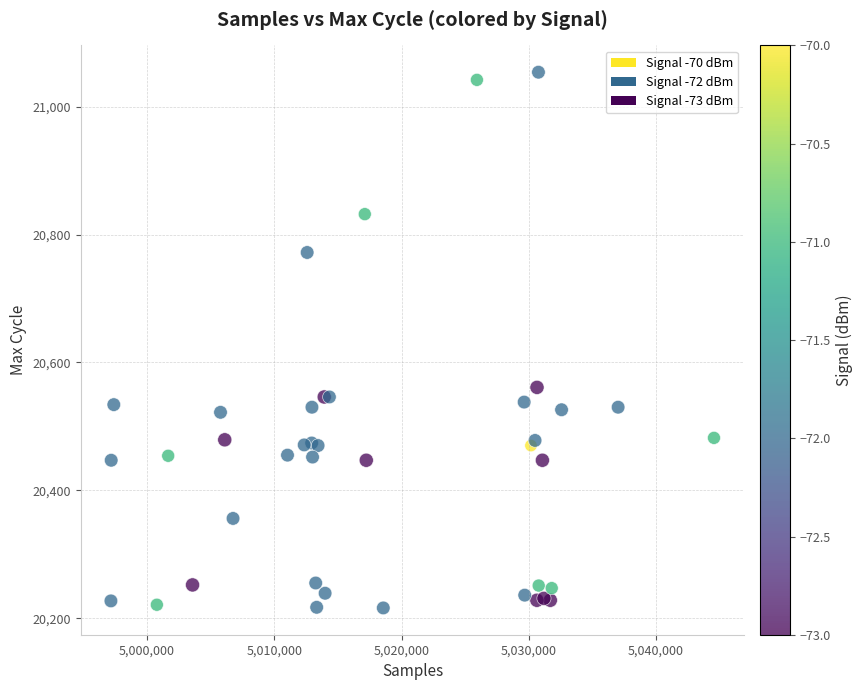

What Y value in the scatter plot is closest to 20635?

20561